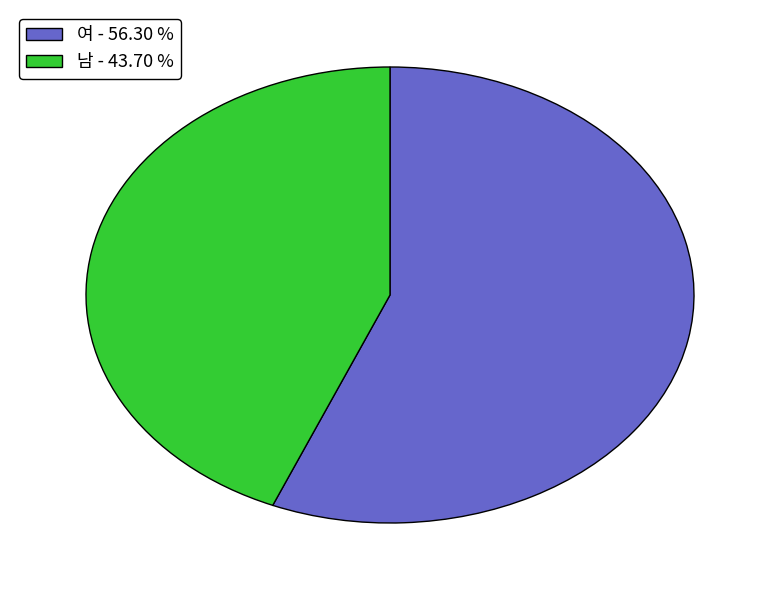

What is the ratio of the value at 남 to the value at 여?

0.8